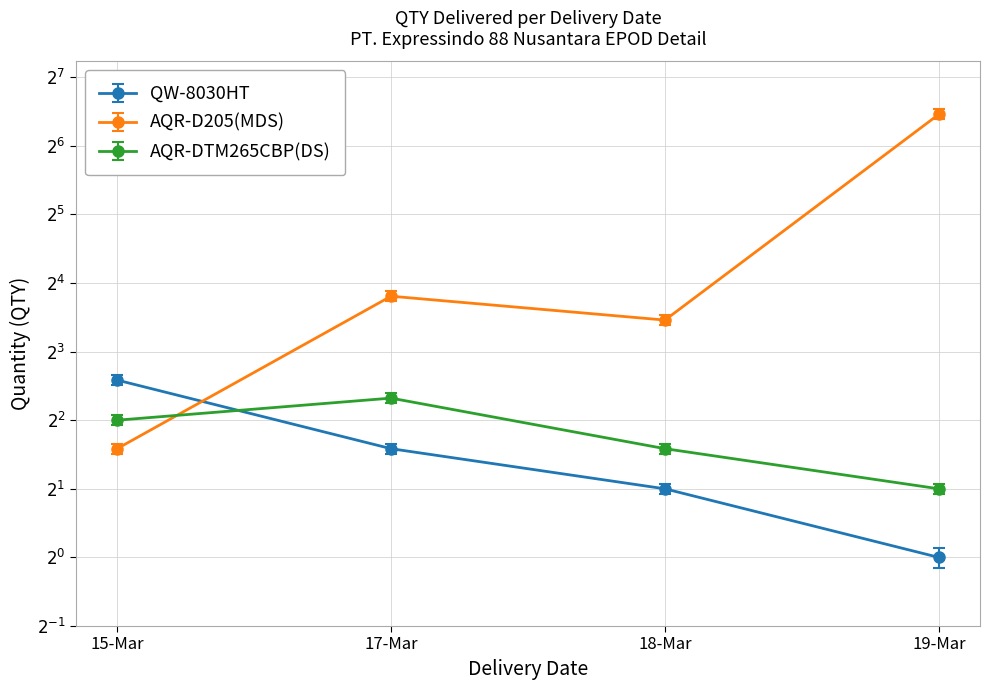

Read the AQR-DTM265CBP(DS) value at 19-Mar.

2